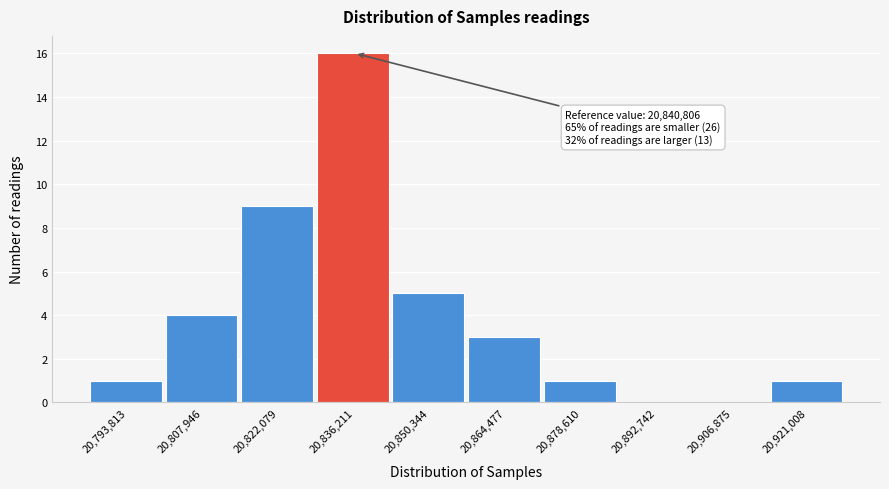

Over which range of the x-axis is the bar tallest?

20830000 to 20844000